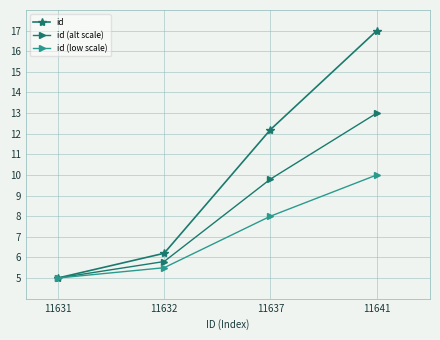

List the labels in order of id value, largest first.

11641, 11637, 11632, 11631